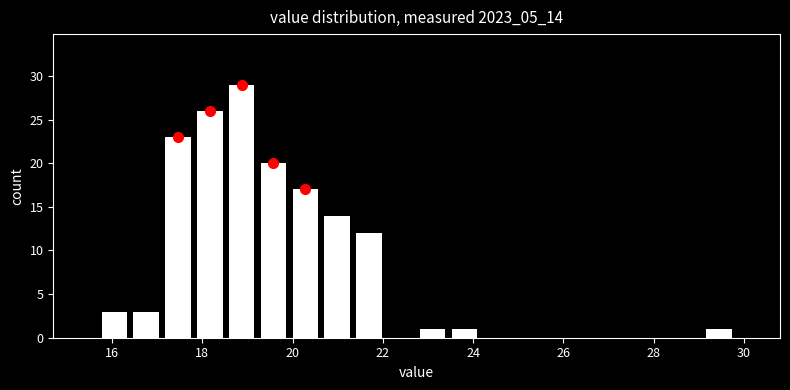

Read against the x-axis, roughly where is the centre of the tallest bar?

18.8